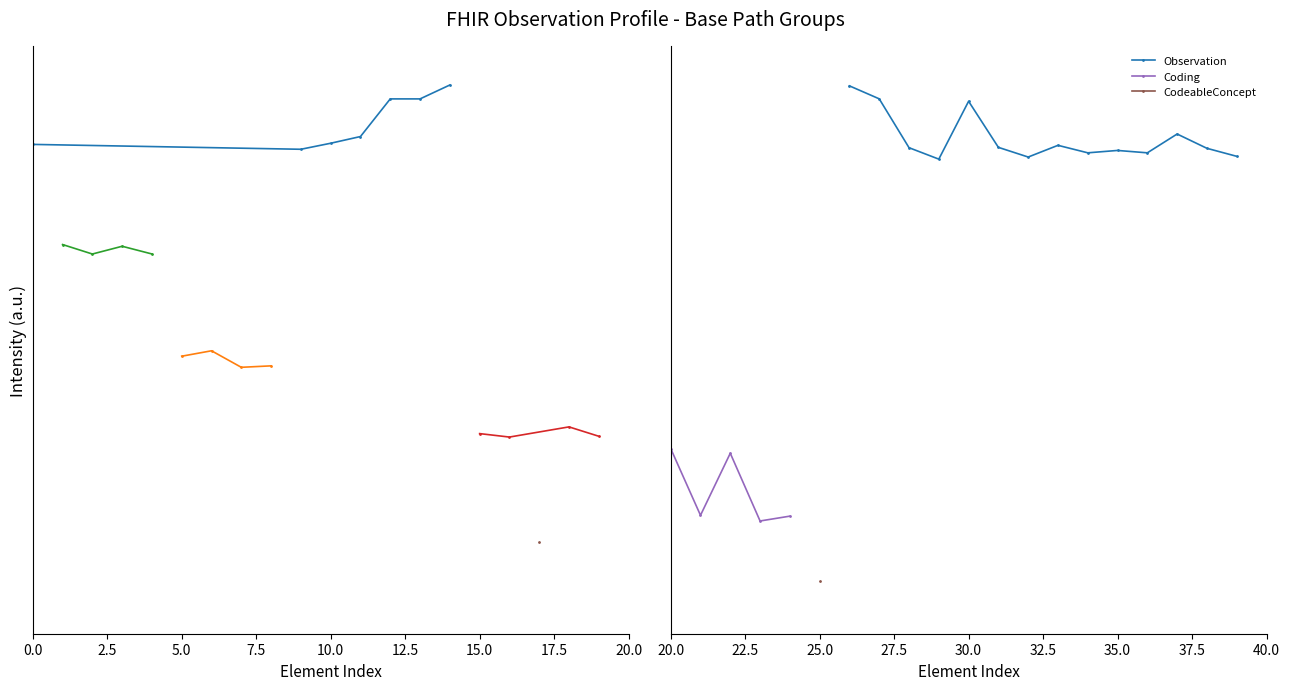

Rank the series by their maximum value, from highest to lowest.

Observation, Resource, DomainResource, Element, Coding, CodeableConcept